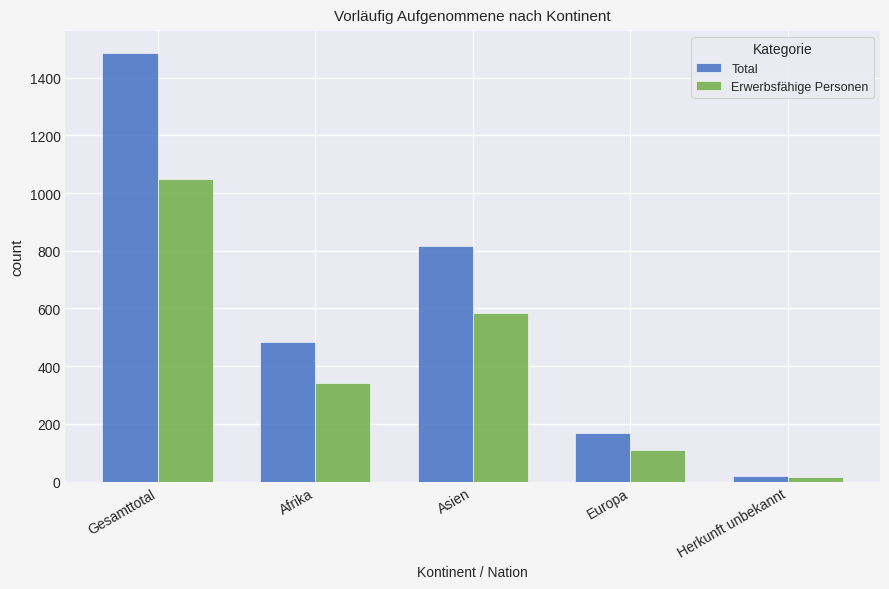

Count the Total values in the range 169 to 815.

3